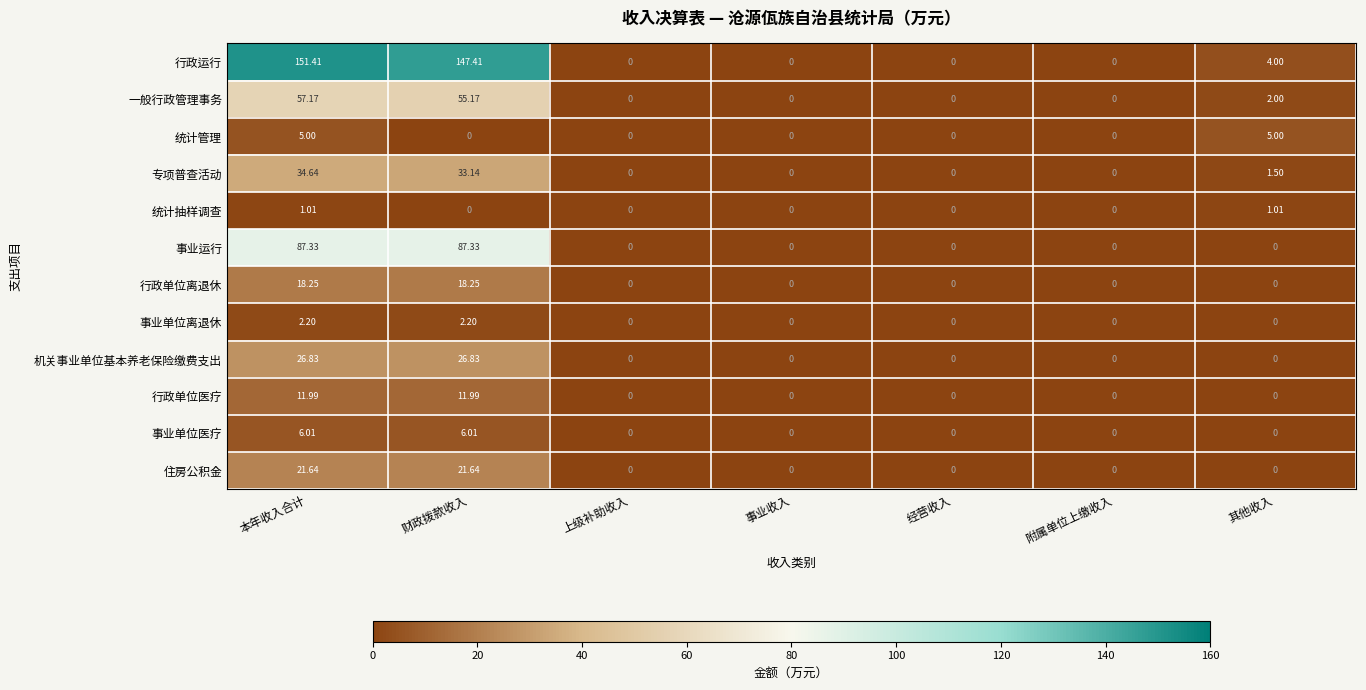

Rank the series by their maximum value, from lowest to highest.

统计抽样调查, 事业单位离退休, 统计管理, 事业单位医疗, 行政单位医疗, 行政单位离退休, 住房公积金, 机关事业单位基本养老保险缴费支出, 专项普查活动, 一般行政管理事务, 事业运行, 行政运行